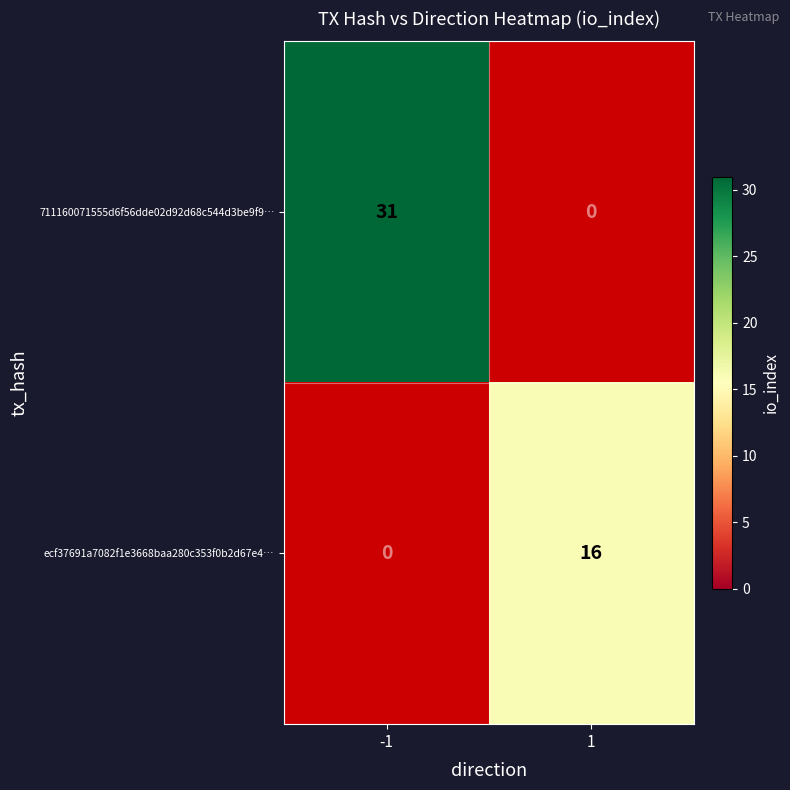

What is the average value of the 711160071555d6f56dde02d92d68c544d3be9f9… series?

16